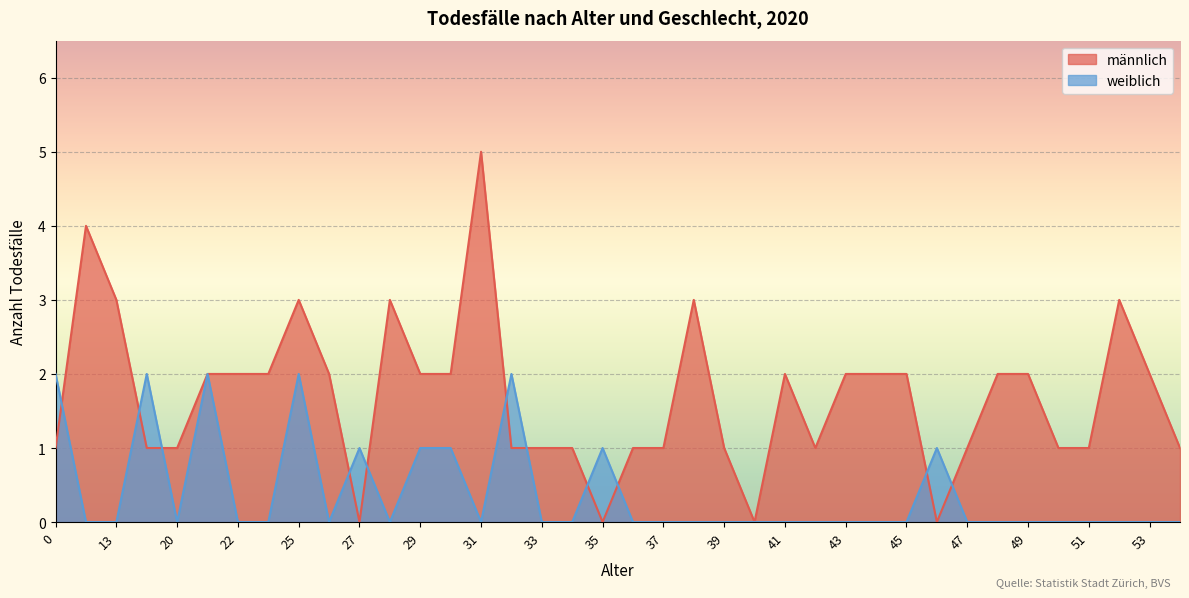

Rank the series by their maximum value, from lowest to highest.

weiblich, männlich